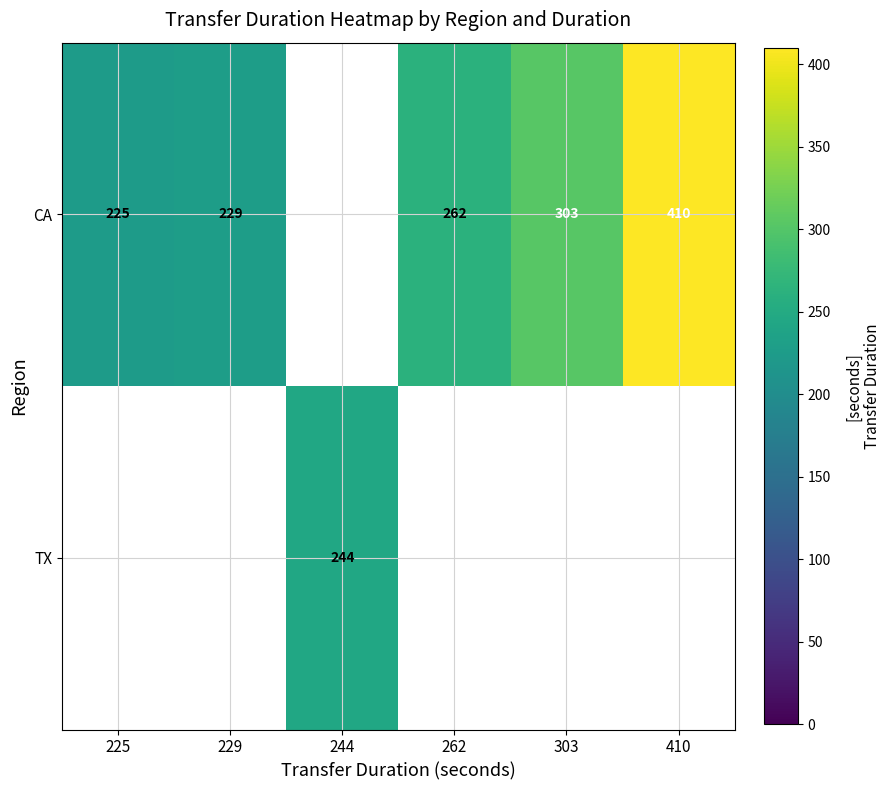

The value of CA at 225 is 225. True or false?

True